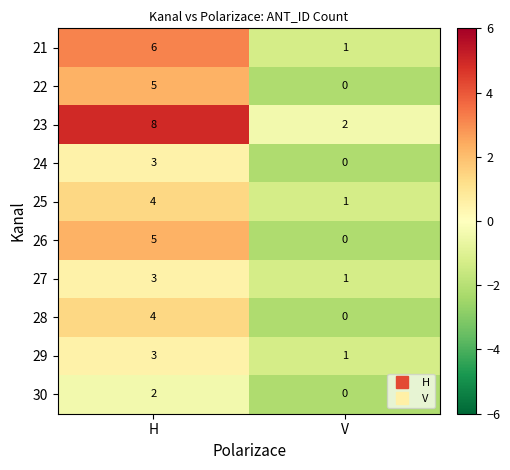

What is the total value across all series at H?

43